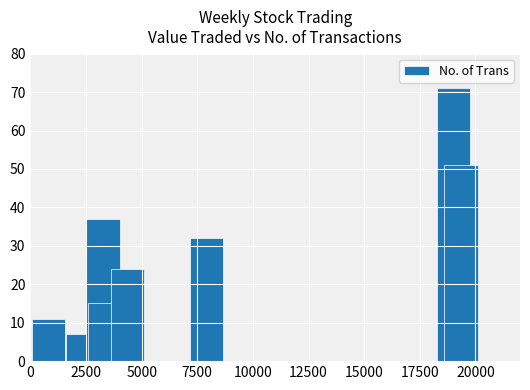

What is the maximum value shown in the chart?

71